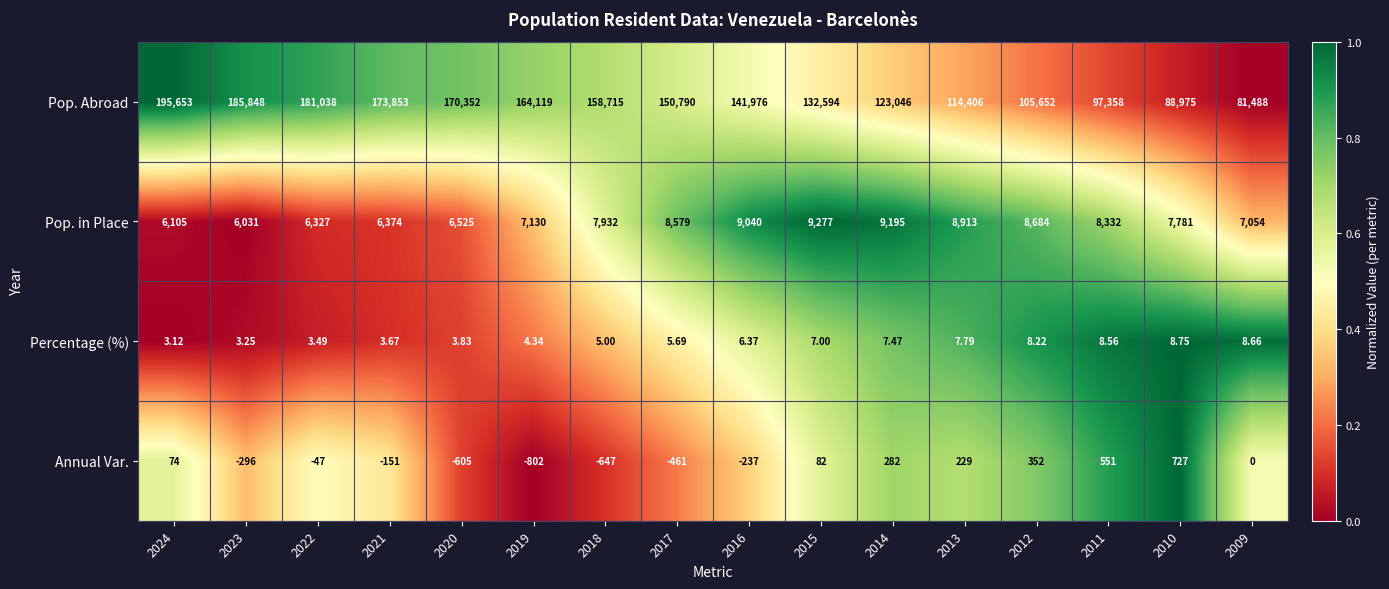

What is the difference between the highest and lowest values at 2021?

174004.0